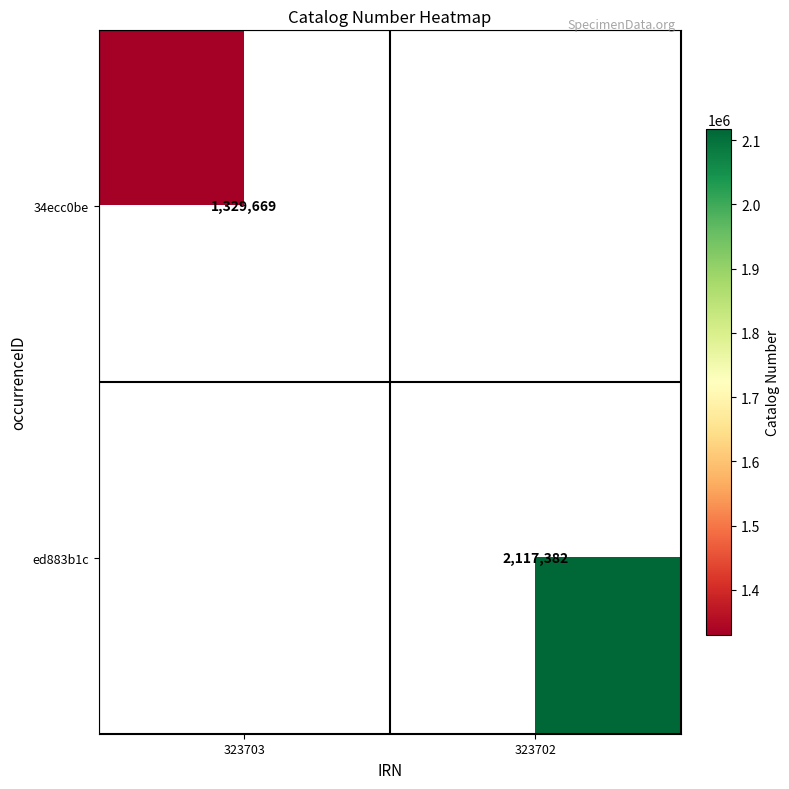

Is it true that 34ecc0be equals 692393 at 323703?

False